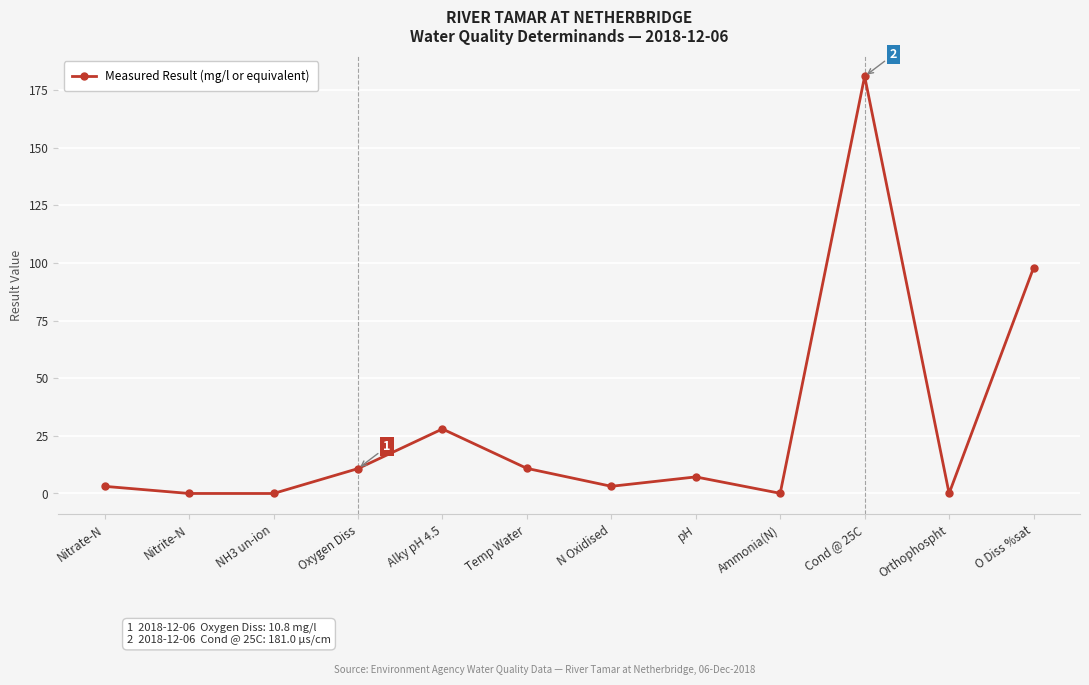

How many points are lower than both their immediate neighbors (excluding endpoints)?

4